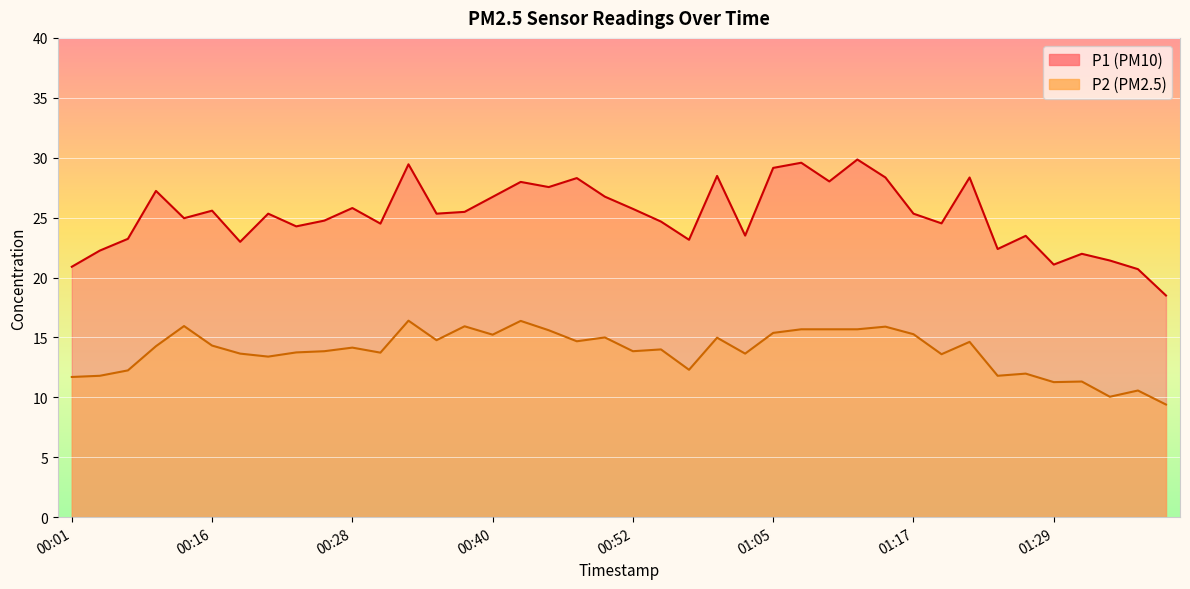

What value does the P1 series have at 00:28?

25.8